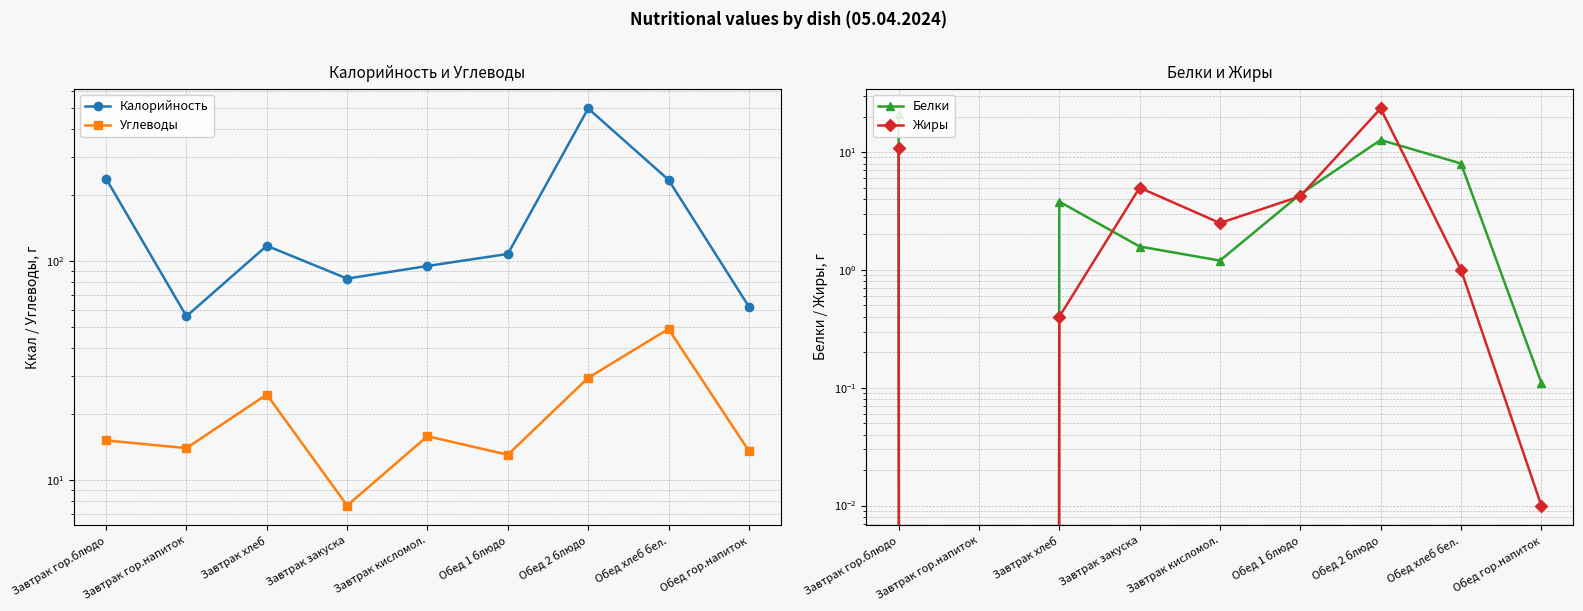

The Жиры series shows 38.0 at Обед 2 блюдо. True or false?

False